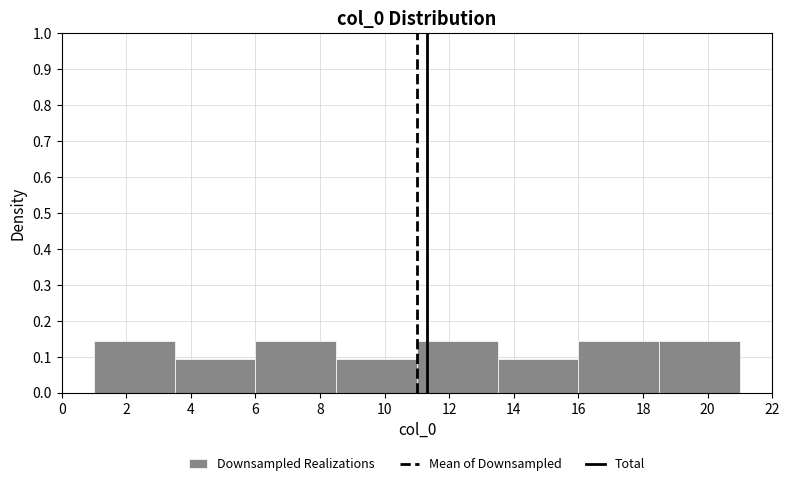

Reading left to right, list every bar in this chart as the range it spans on the x-axis followed by its height. The values are not printed on the chart, so give them approximately, as read against the axis.

1.0 to 3.5: 0.14
3.5 to 6.0: 0.10
6.0 to 8.5: 0.14
8.5 to 11.0: 0.10
11.0 to 13.5: 0.14
13.5 to 16.0: 0.10
16.0 to 18.5: 0.14
18.5 to 21.0: 0.14